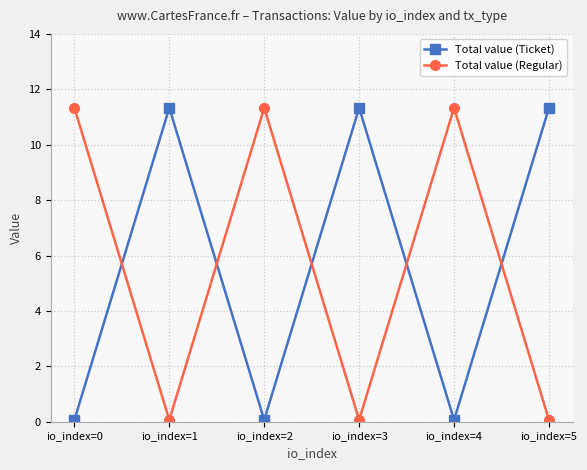

How many distinct data groups are displayed?

2